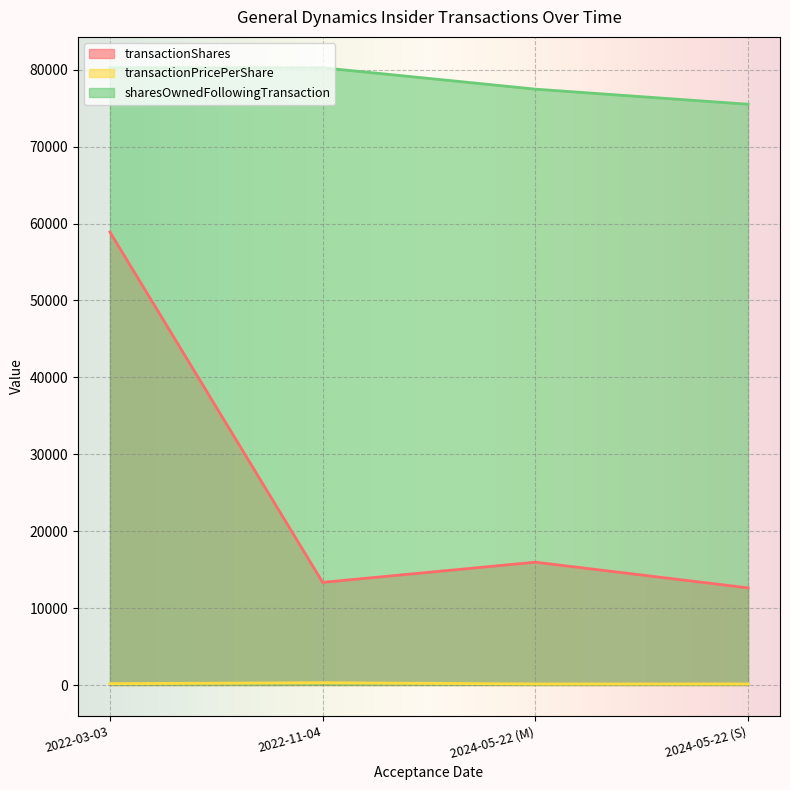

How many interior local valleys does the transactionPricePerShare series have?

1